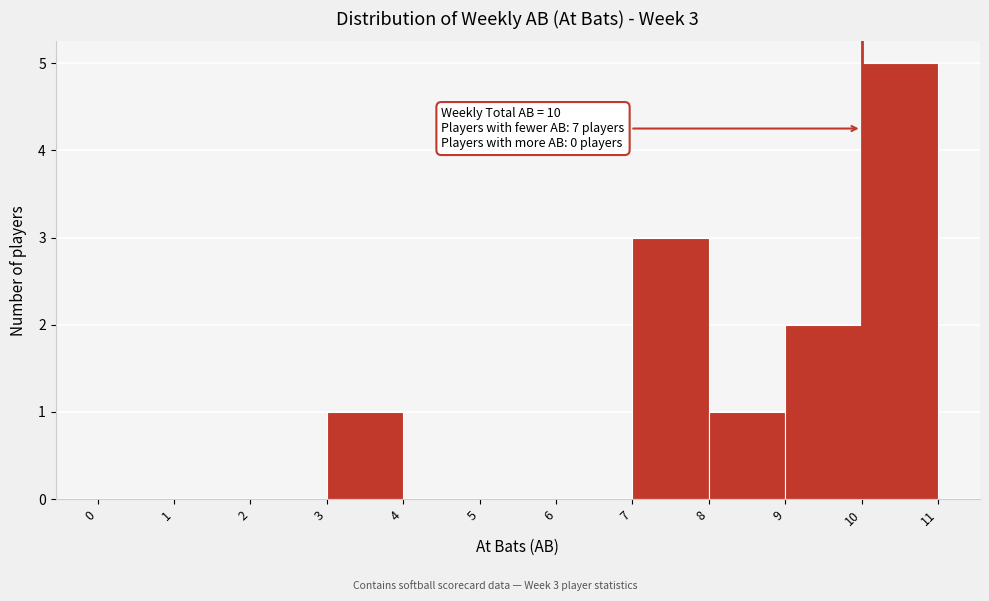

Which range on the x-axis has the tallest bar?

10 to 11